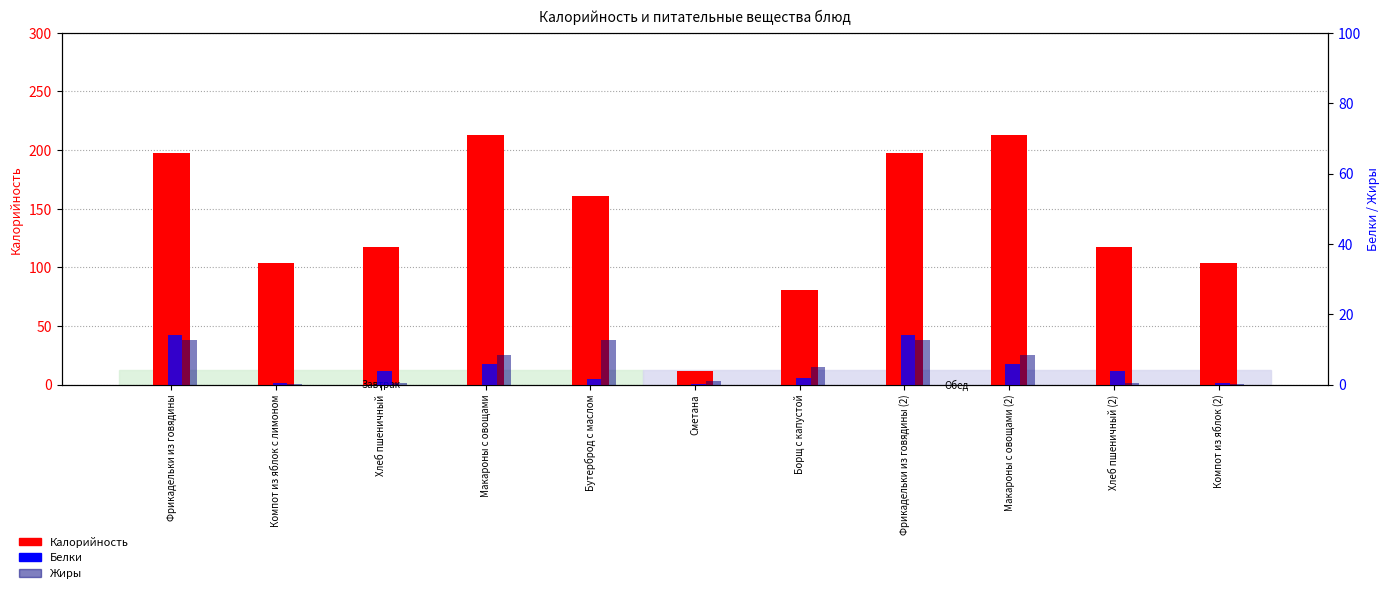

List the labels in order of Калорийность value, smallest first.

Сметана, Борщ с капустой, Компот из яблок с лимоном, Компот из яблок (2), Хлеб пшеничный, Хлеб пшеничный (2), Бутерброд с маслом, Фрикадельки из говядины, Фрикадельки из говядины (2), Макароны с овощами, Макароны с овощами (2)